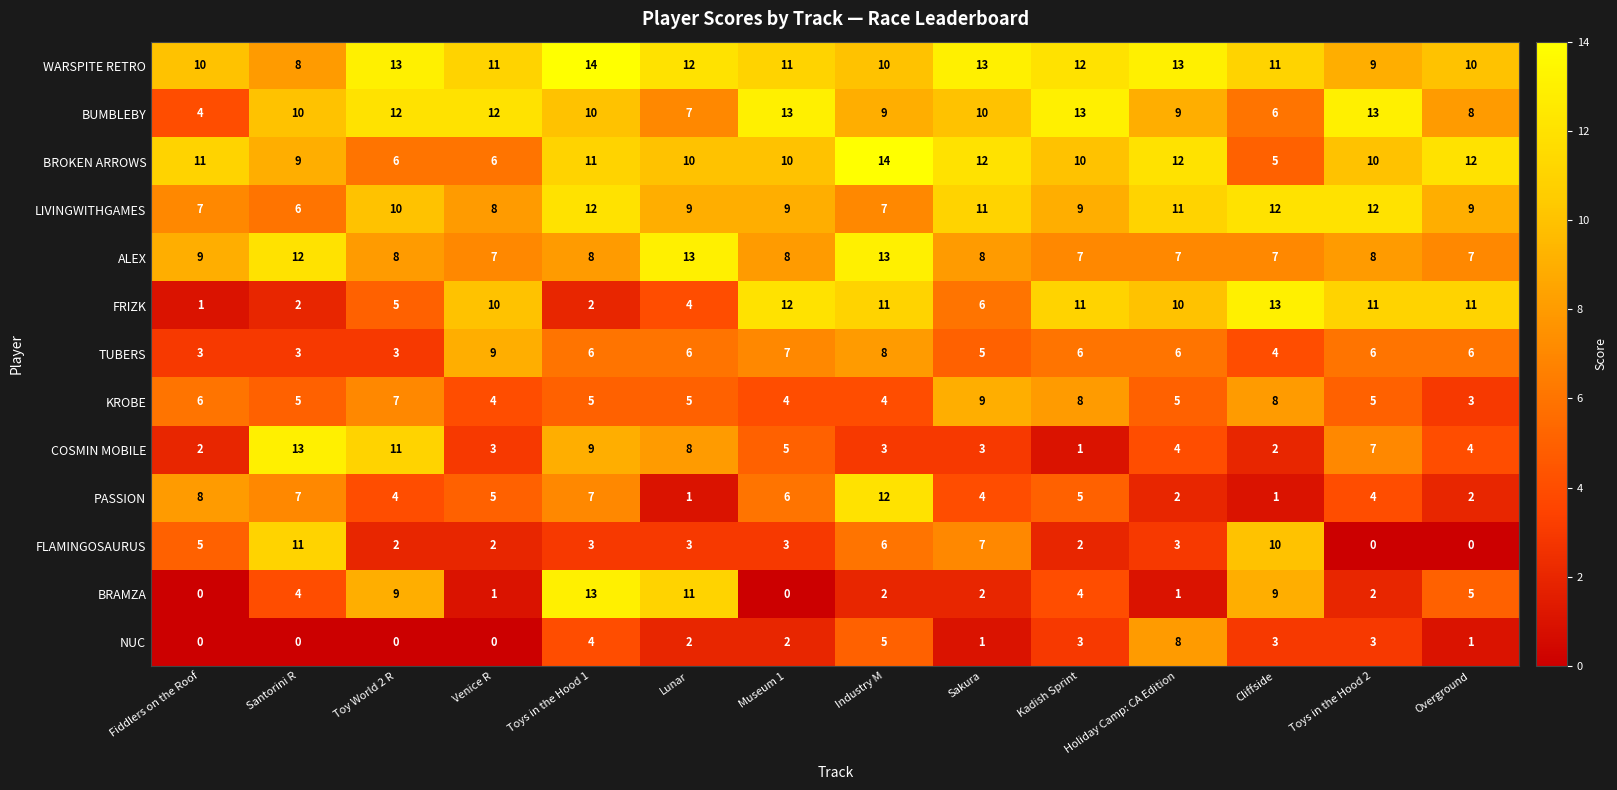

Which series has the widest spread of values?

BRAMZA